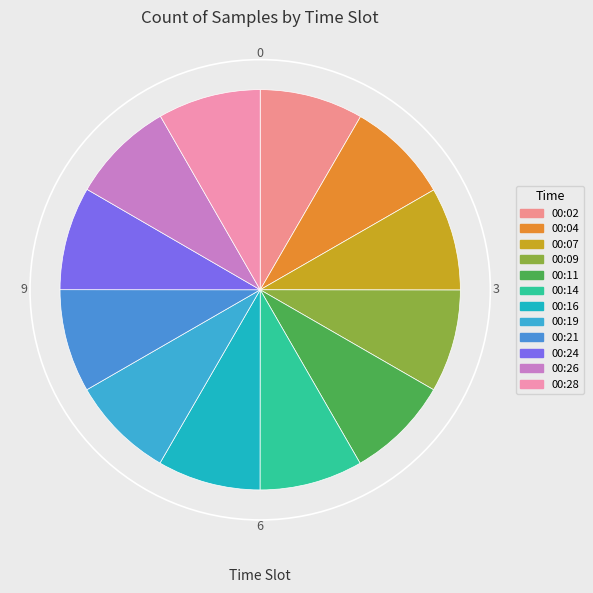

Is it true that 00:04 is 1% of the pie?

False